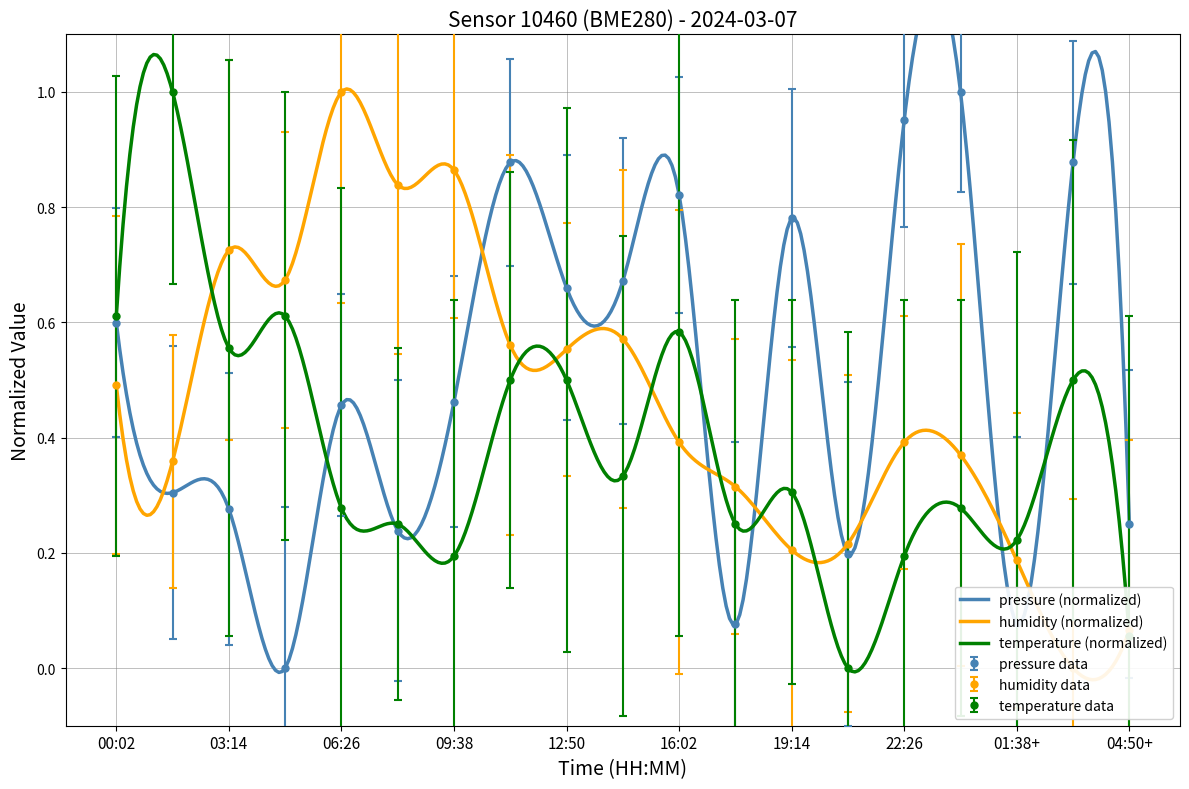

True or false: temperature and humidity intersect in this chart.

True